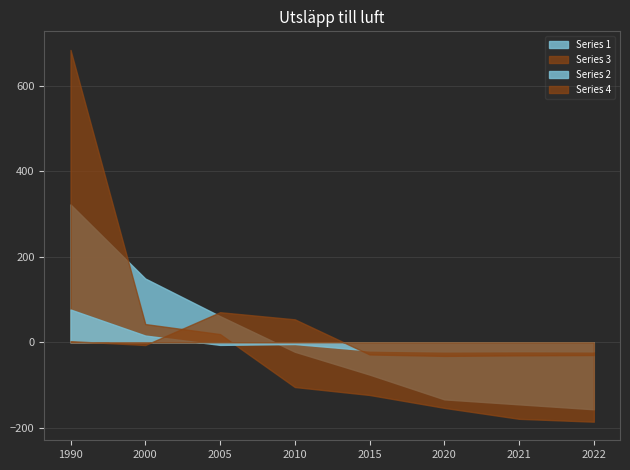

Which series has the widest spread of values?

Series 3